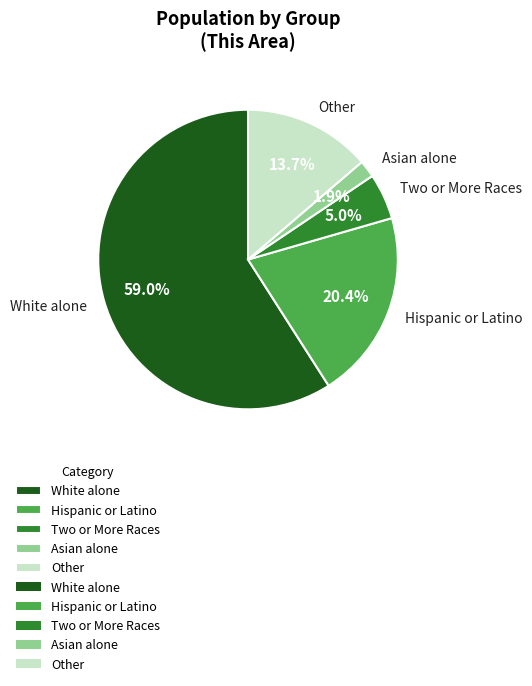

Which slice is the smallest?

Asian alone